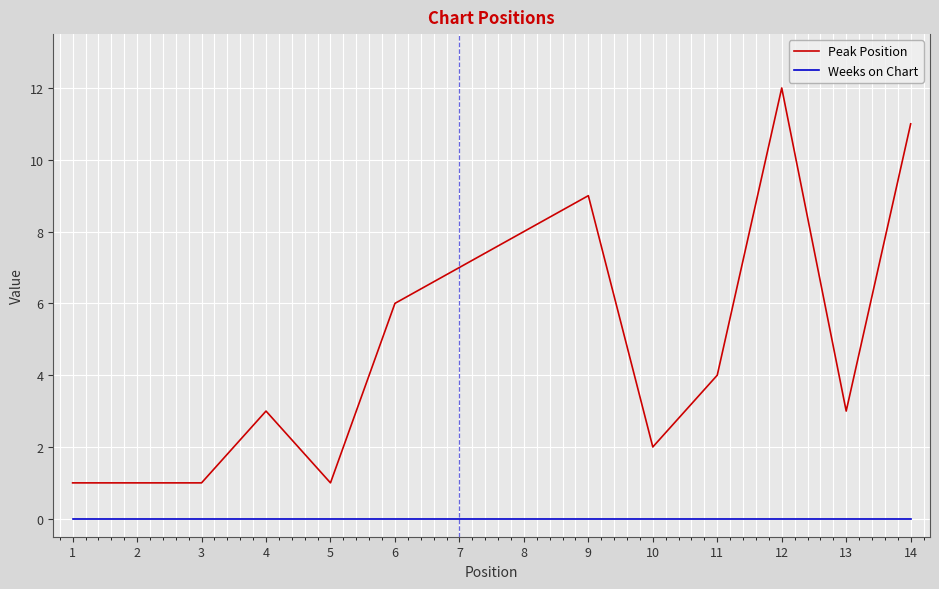

Between 3 and 13, which series saw the biggest shift?

Peak Position